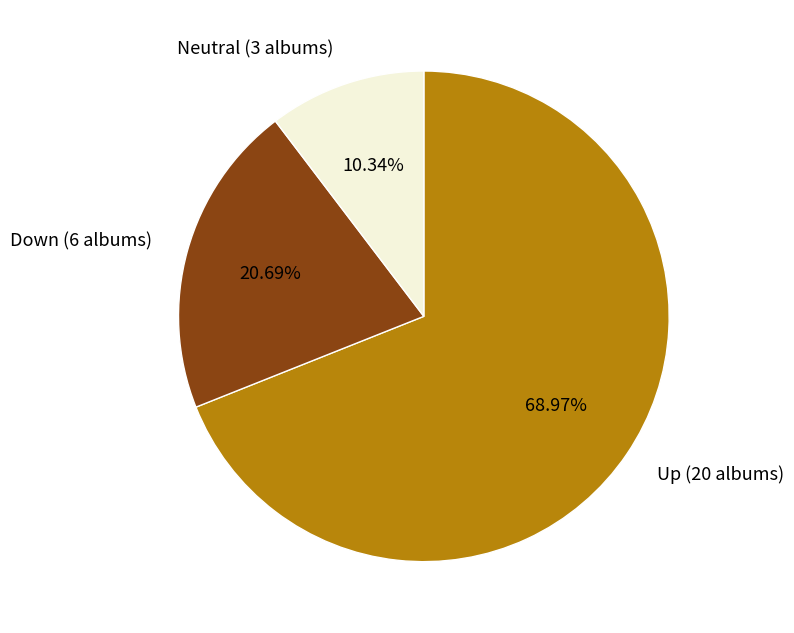

Count the number of slices in the pie.

3